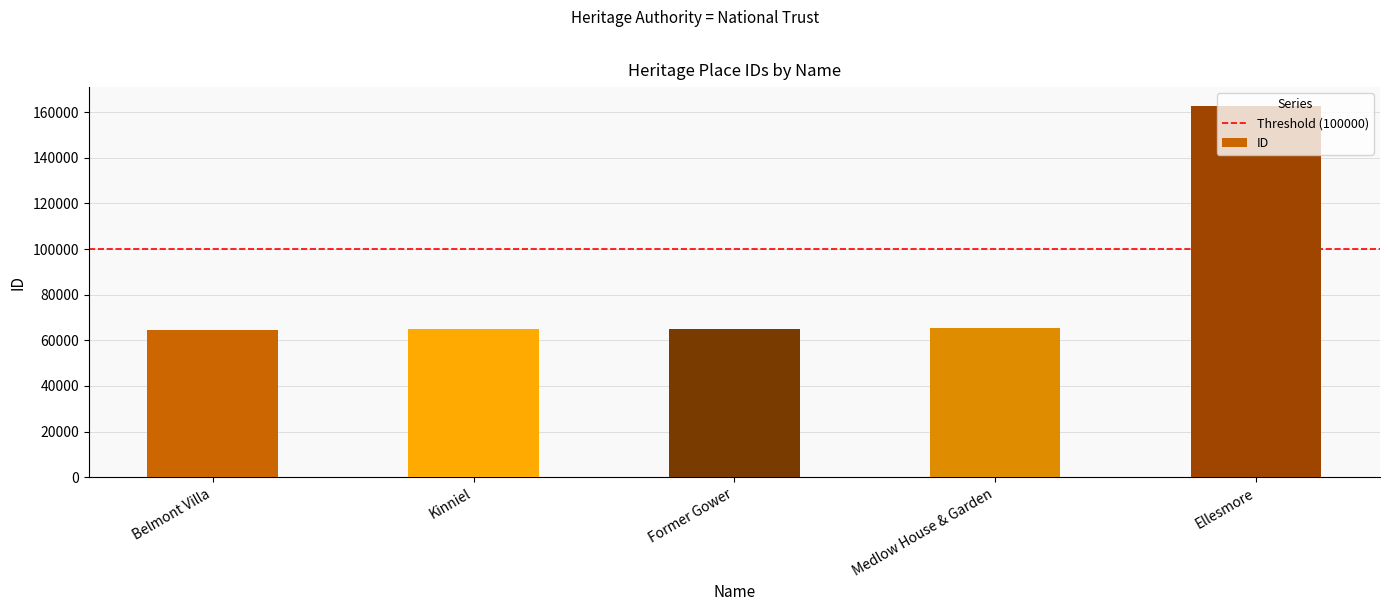

What is the ratio of the value at Belmont Villa to the value at Ellesmore?

0.4